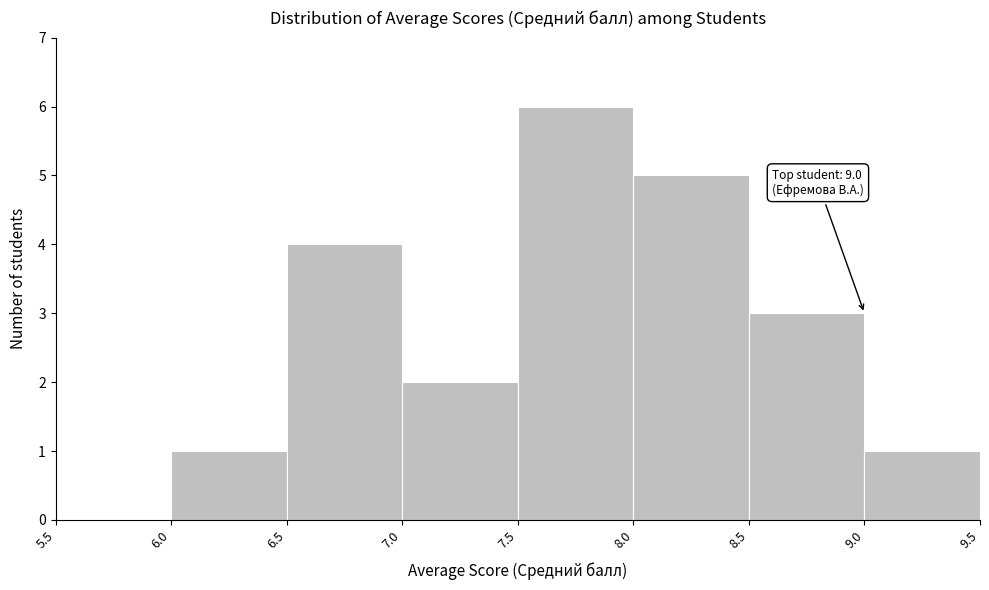

Which range on the x-axis has the tallest bar?

7.5 to 8.0